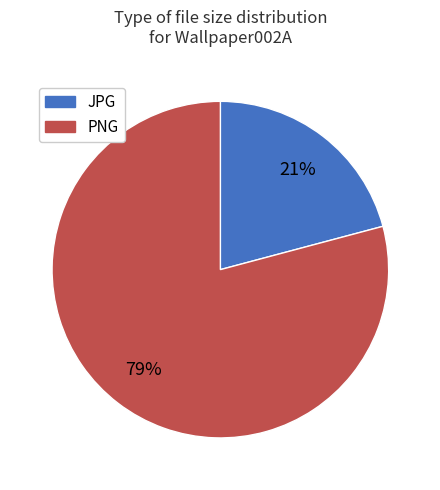

To the nearest percent, what is the average slice percentage?

50%